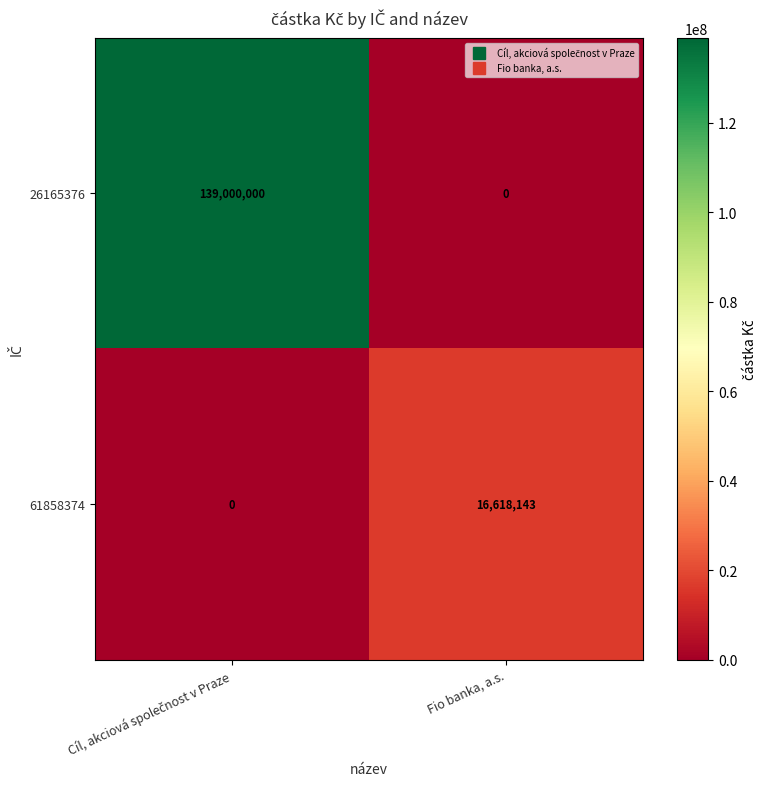

List the series in order of their peak value, highest first.

26165376, 61858374